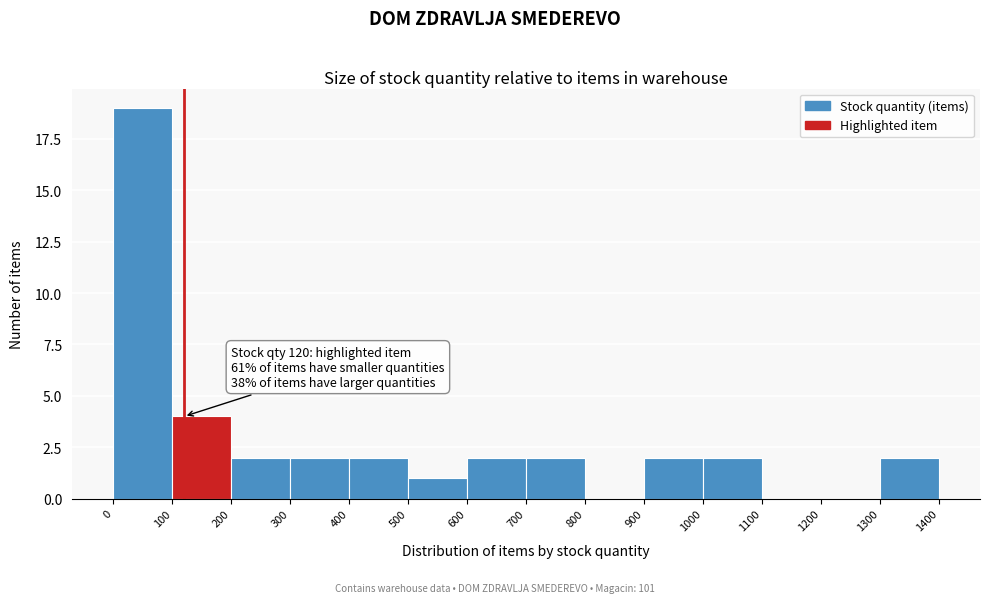

Over which range of the x-axis is the bar tallest?

0 to 100